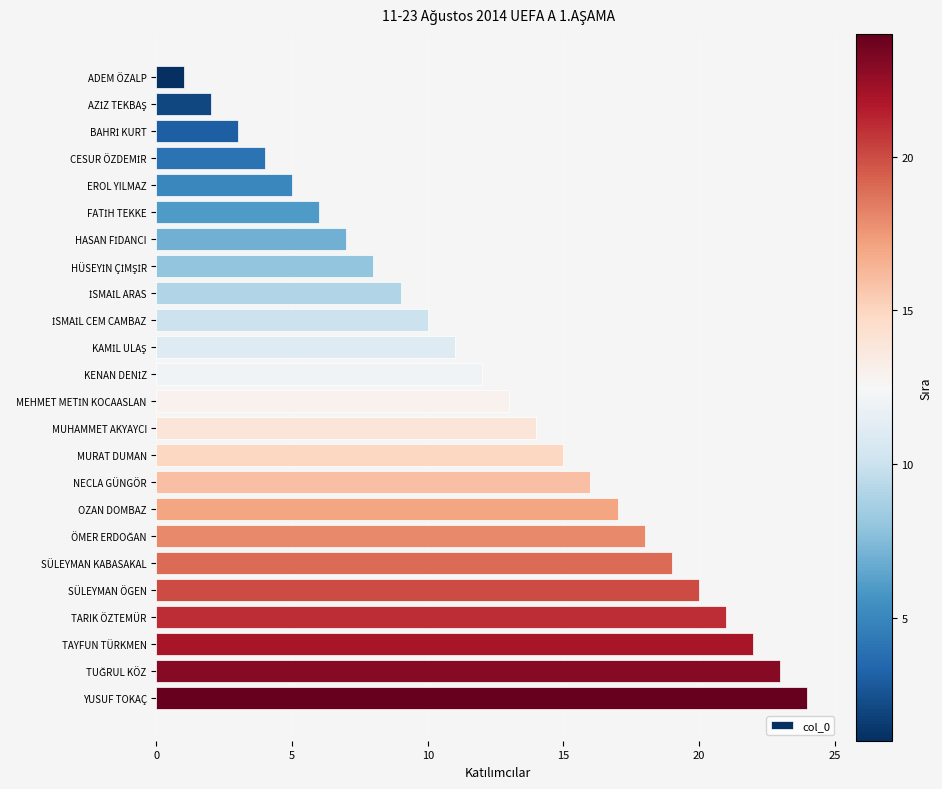

What is the label of the 4th bar from the bottom?

TARIK ÖZTEMÜR